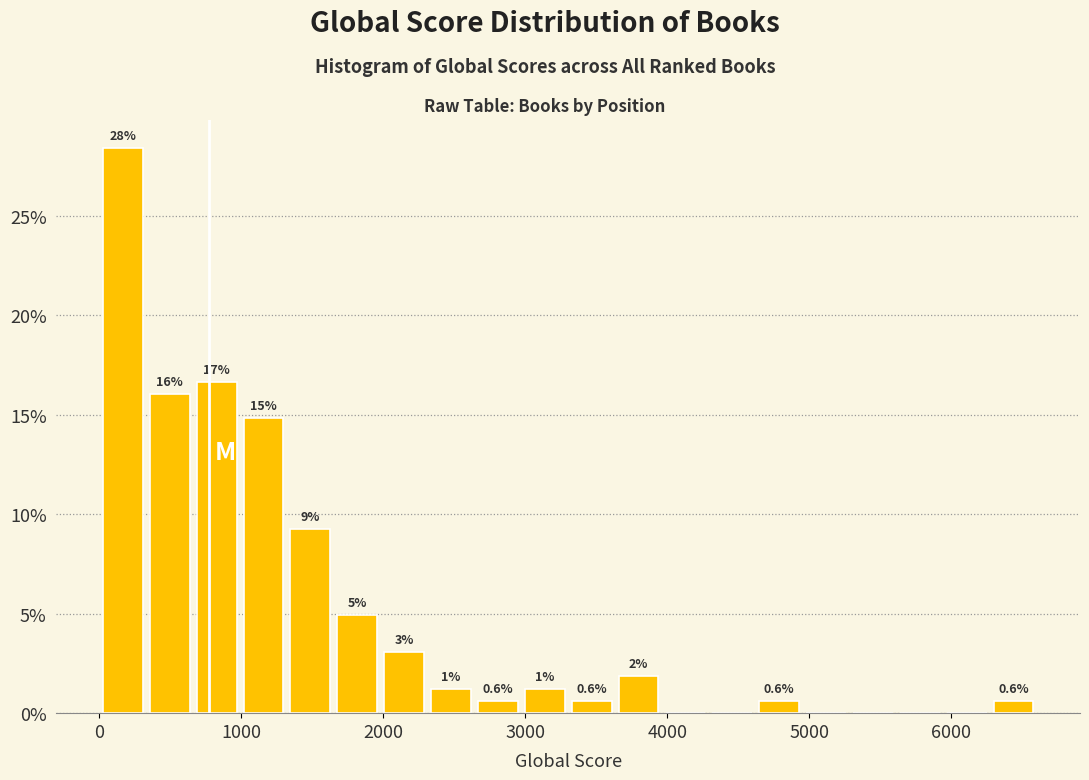

Around what value on the x-axis is the tallest bar? Give the approximate position of its centre, as read against the axis.

200